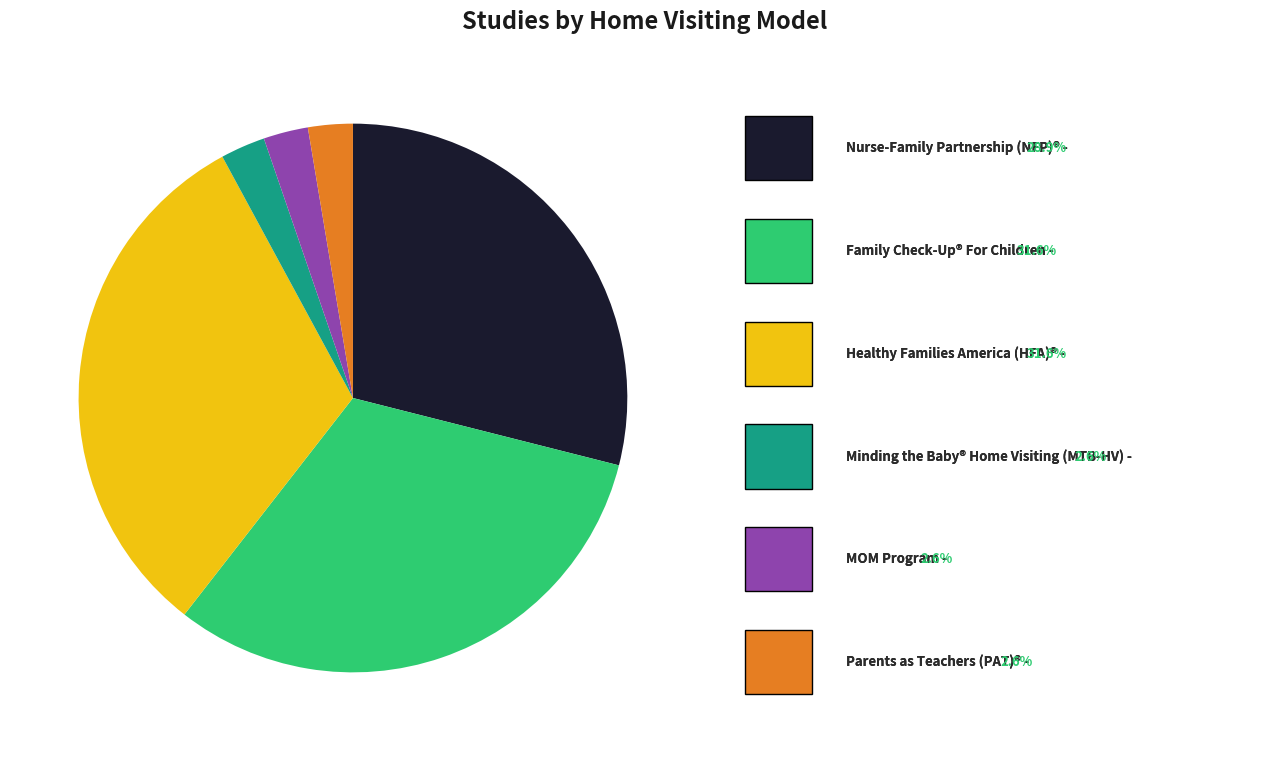

Does any single category account for the majority?

No